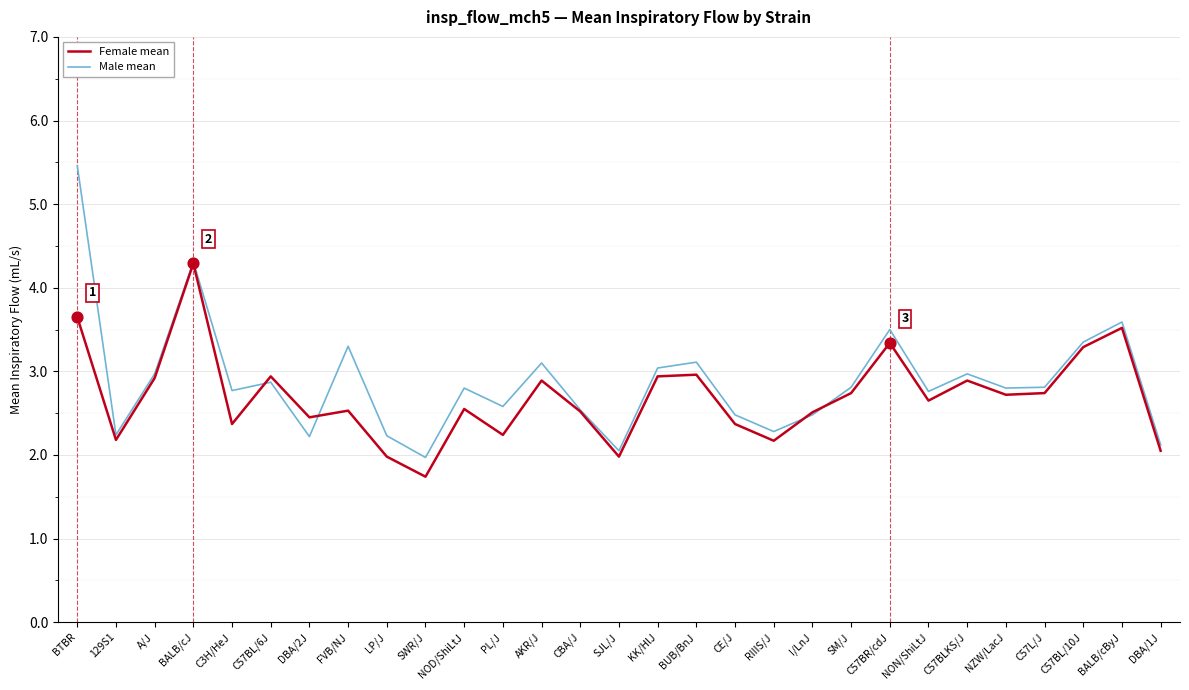

Which series has the largest total across all categories?

Male mean